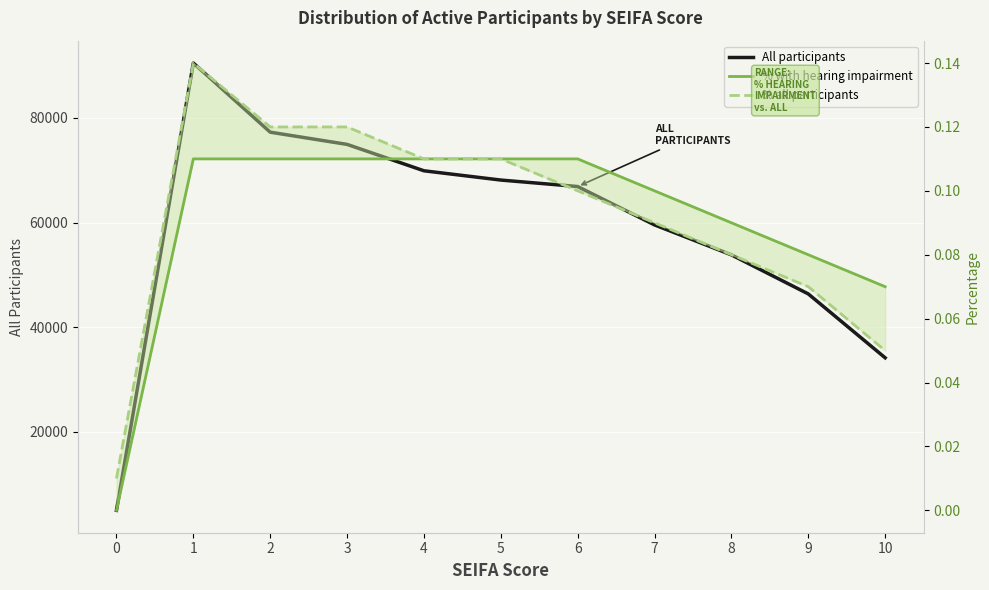

What is the average value of the % with hearing impairment series?

0.1